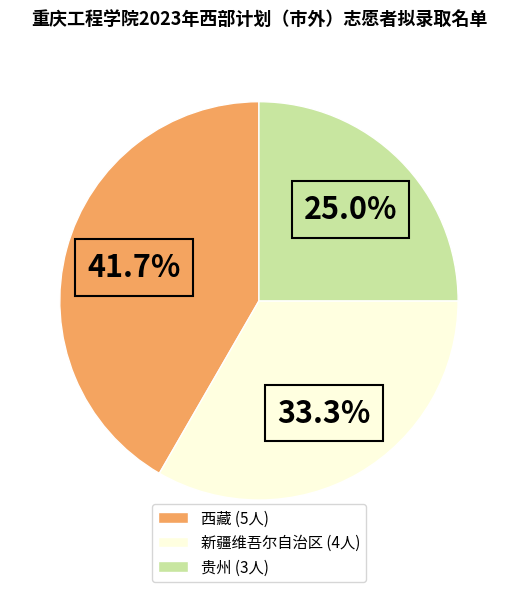

How many slices are in this pie chart?

3